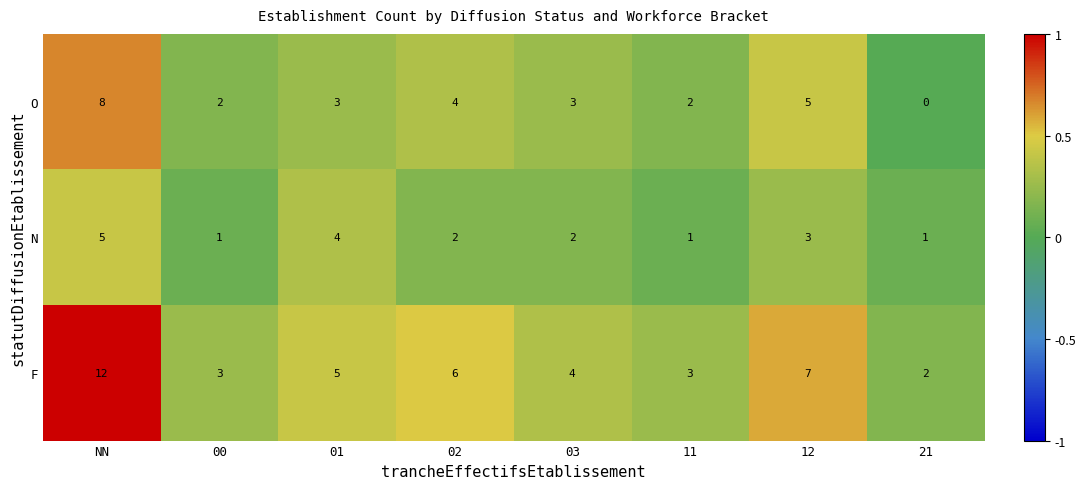

Which series changed the most between 01 and 02?

N